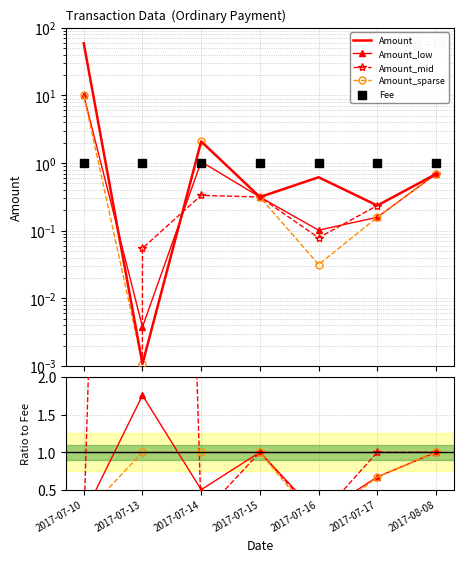

What is the total value across all series at 2017-07-17?

0.8